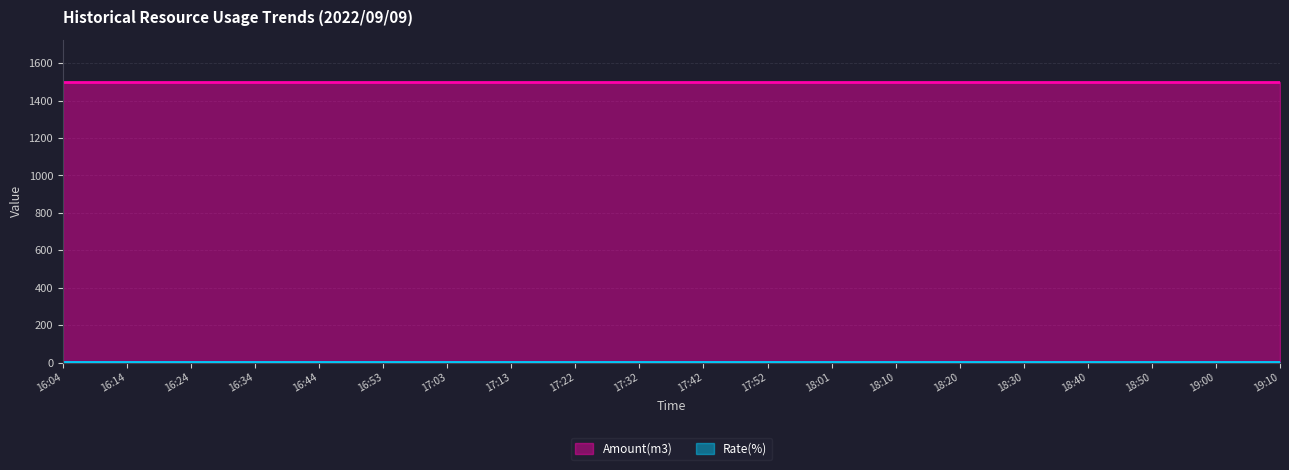

What is the total value across all series at 16:24?

1504.2